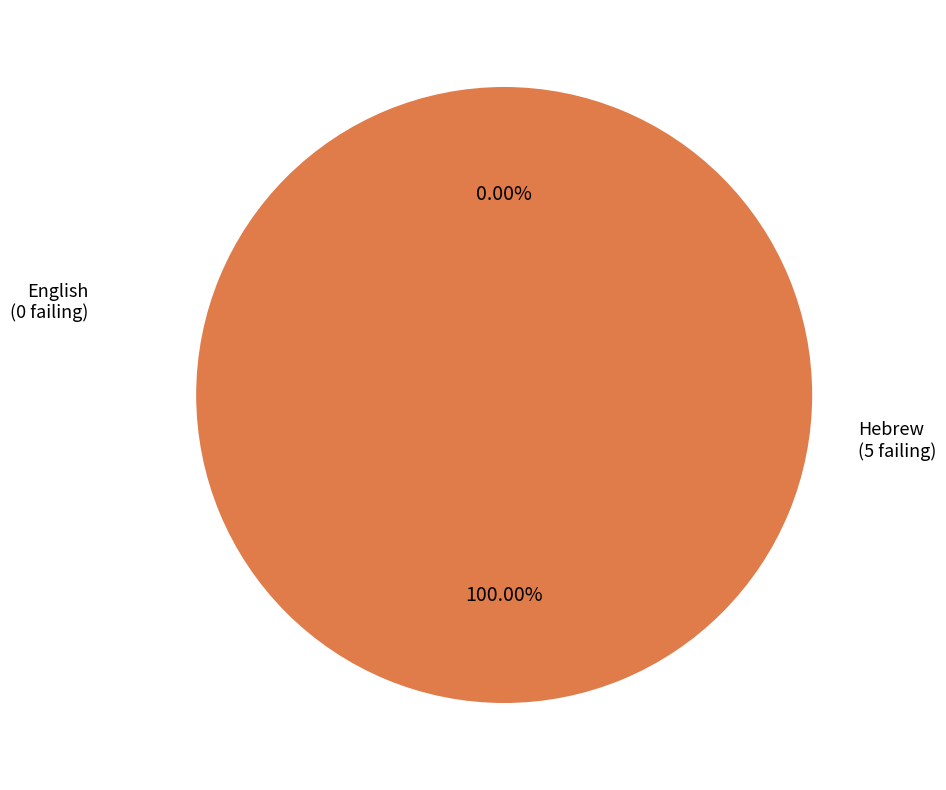

Is it true that Hebrew is 100% of the pie?

True